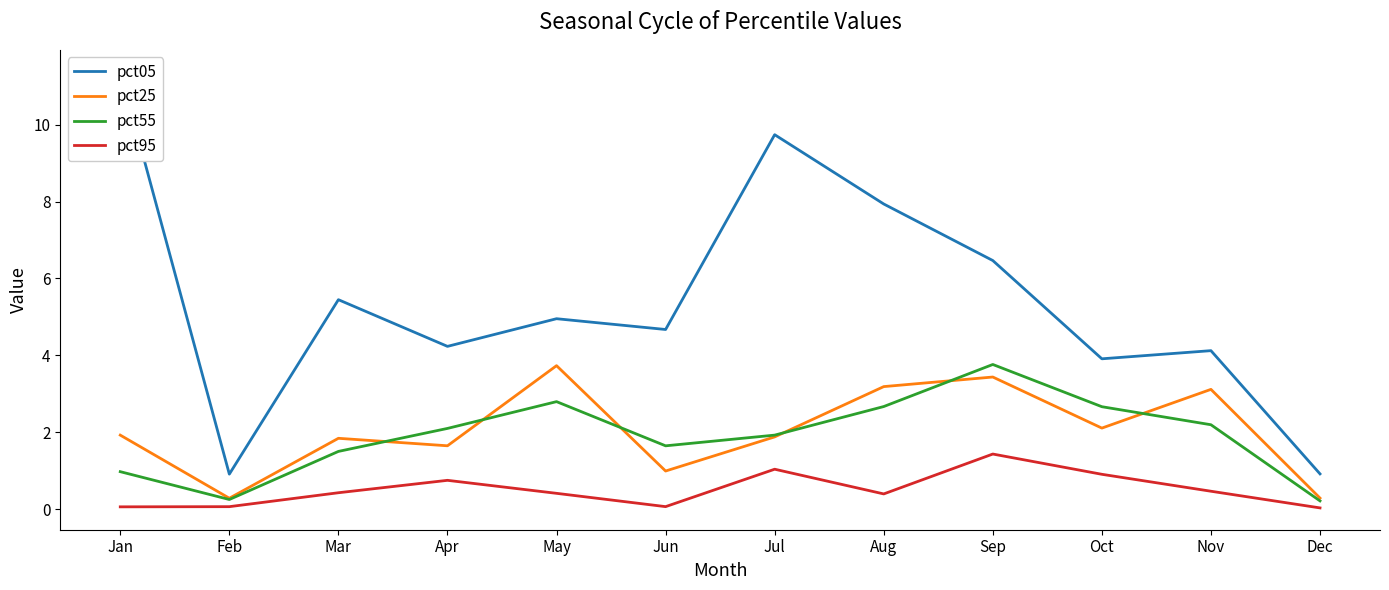

Is it true that pct95 equals 0.0 at Dec?

True